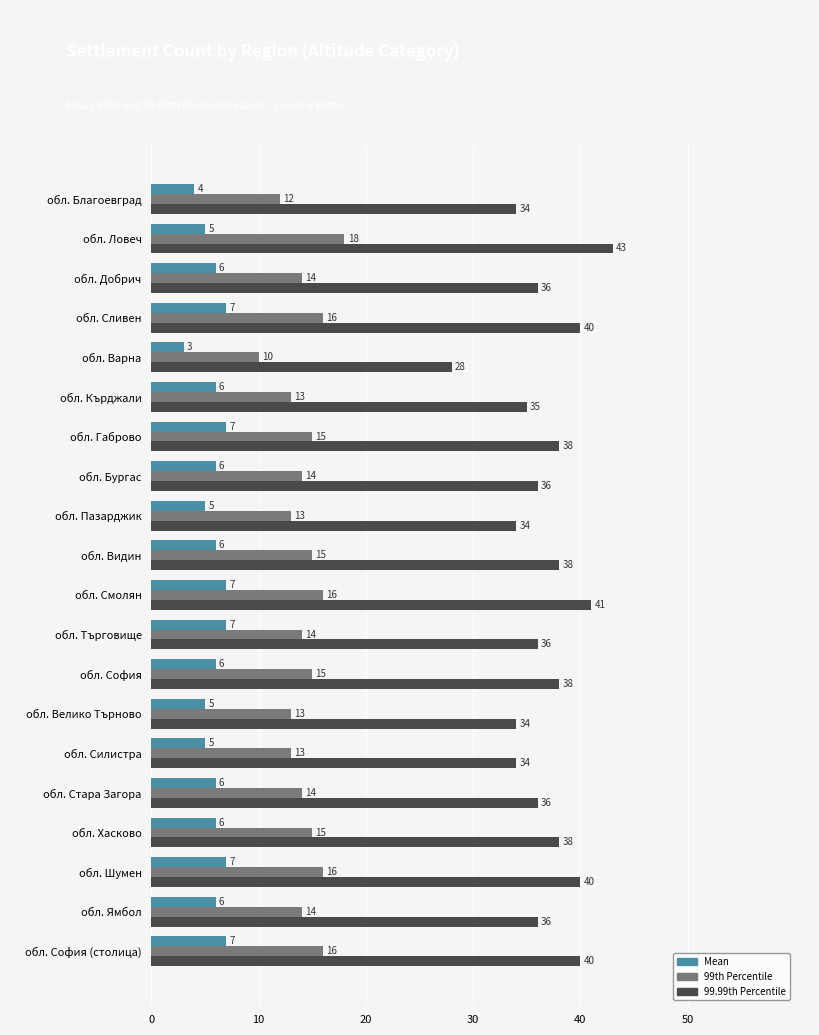

How many Mean values are between 5 and 7?

18